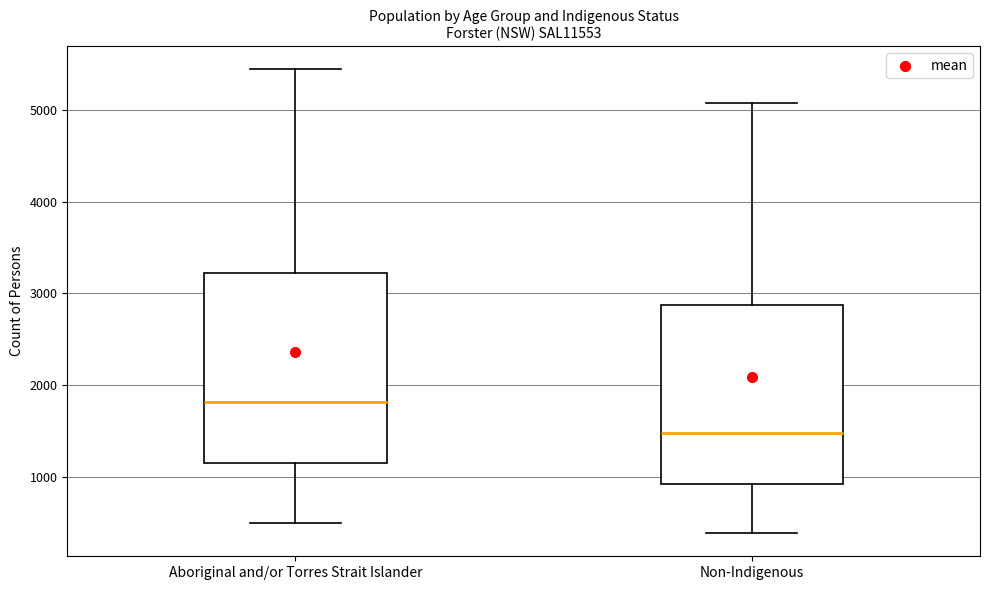

Where does the lower whisker of the box for Non-Indigenous end on the y-axis? The values are not printed on the chart, so give them approximately, as read against the axis.

400